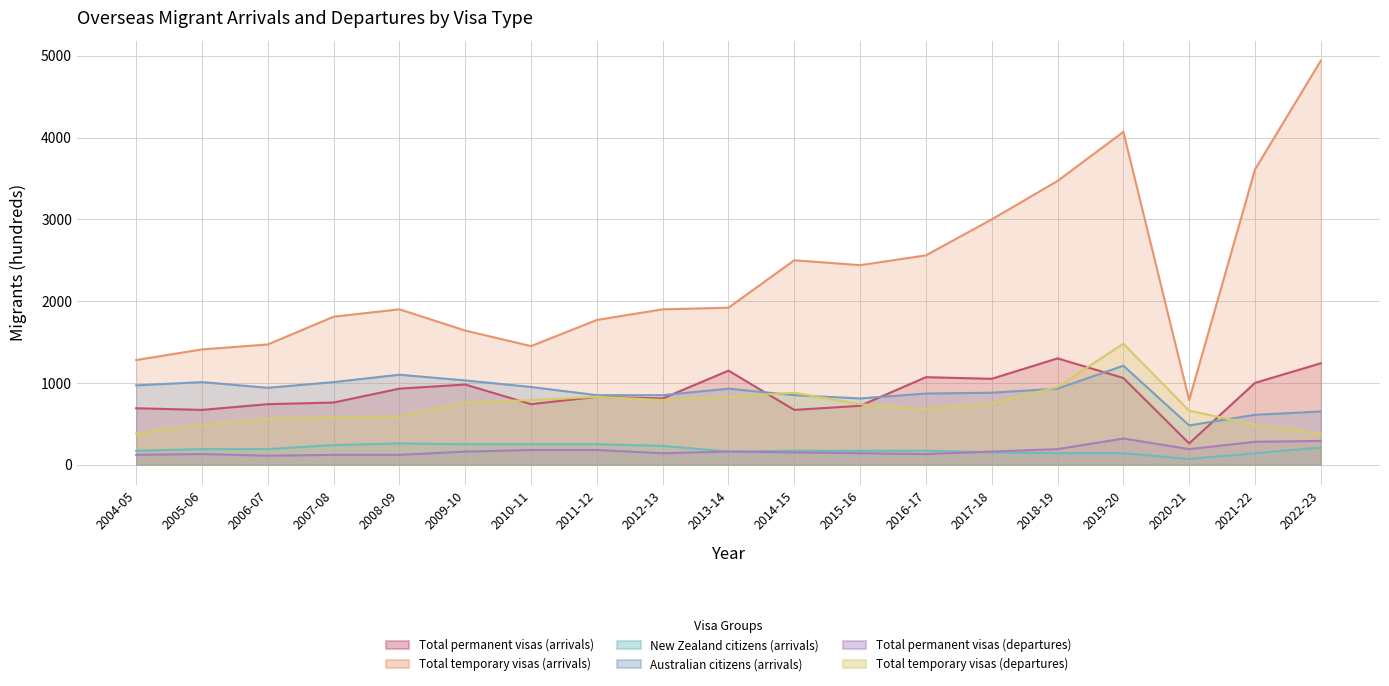

What is the maximum value for Total temporary visas (arrivals)?

4940